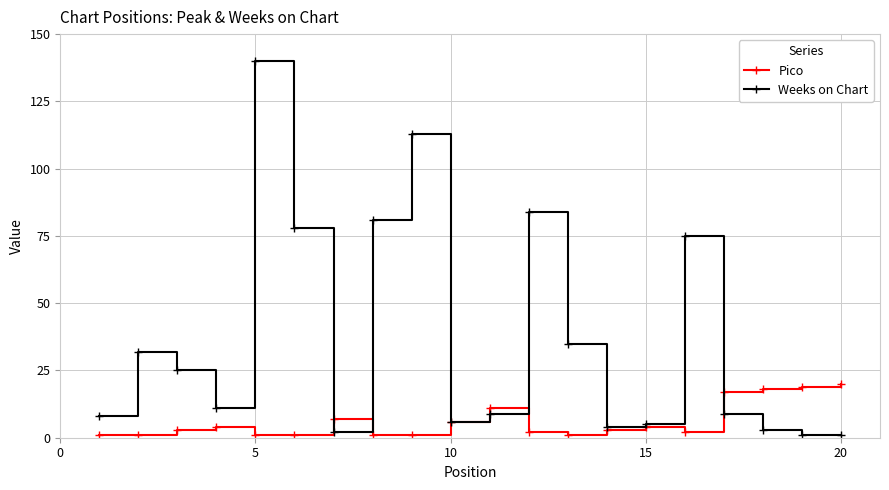

Reading left to right, transcribe all the data shown in this chart.

Pico: 1	1	3	4	1	1	7	1	1	6	11	2	1	3	4	2	17	18	19	20
Weeks on Chart: 8	32	25	11	140	78	2	81	113	6	9	84	35	4	5	75	9	3	1	1